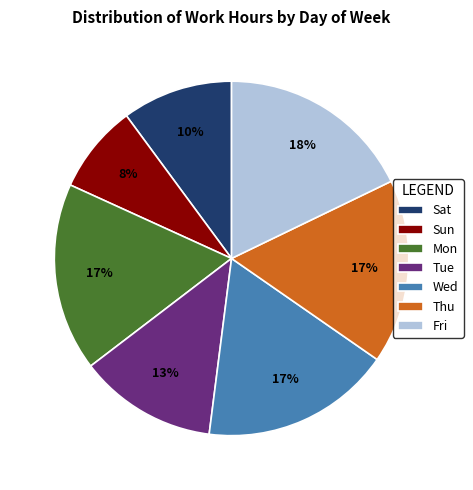

Is there a majority slice in this chart?

No